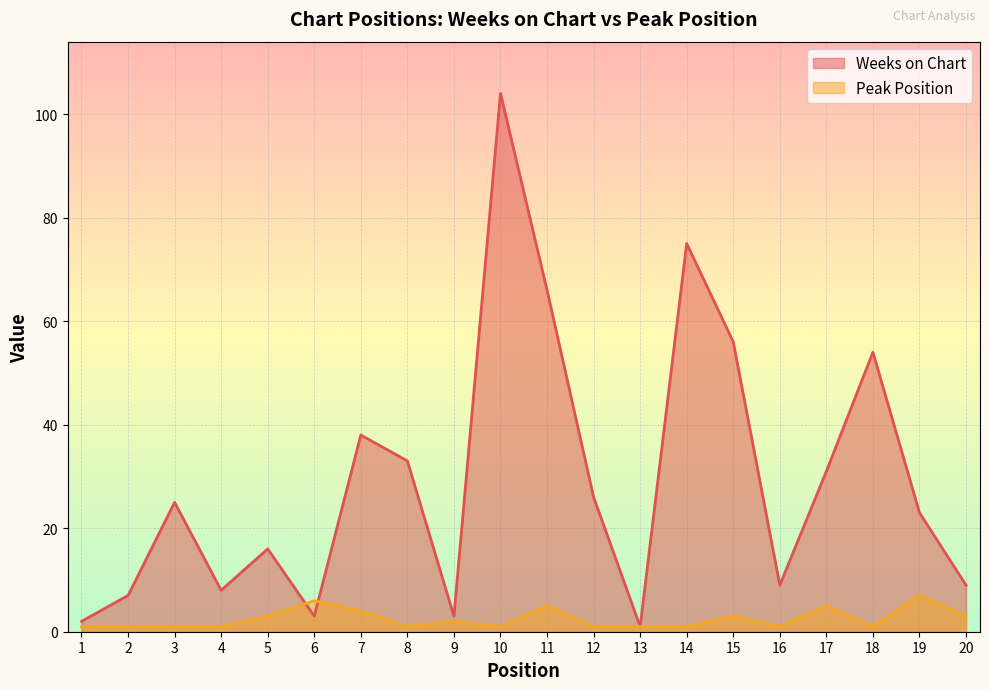

Which has a higher value, 19 or 8?

8